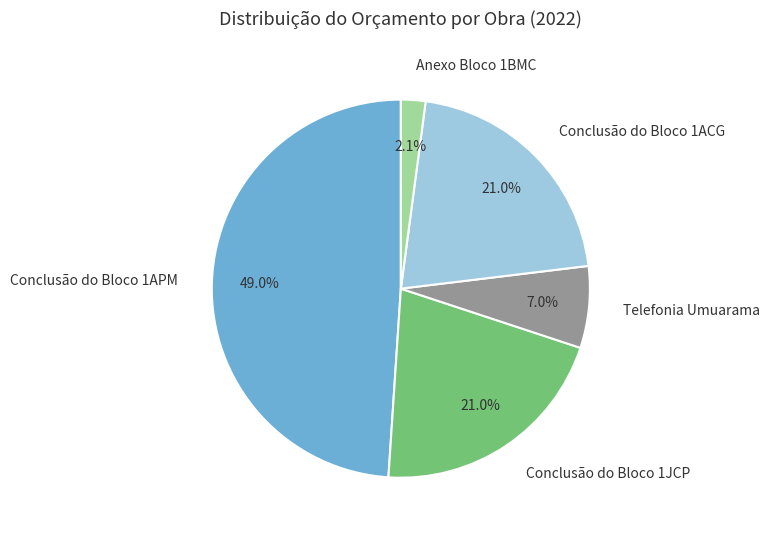

Is the sum of Conclusão do Bloco 1APM and Anexo Bloco 1BMC greater than half?

Yes